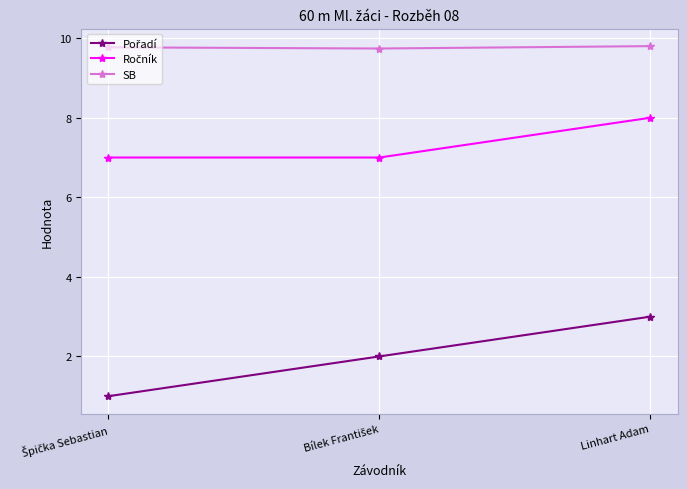

Does the chart display data point markers on the line(s)?

Yes